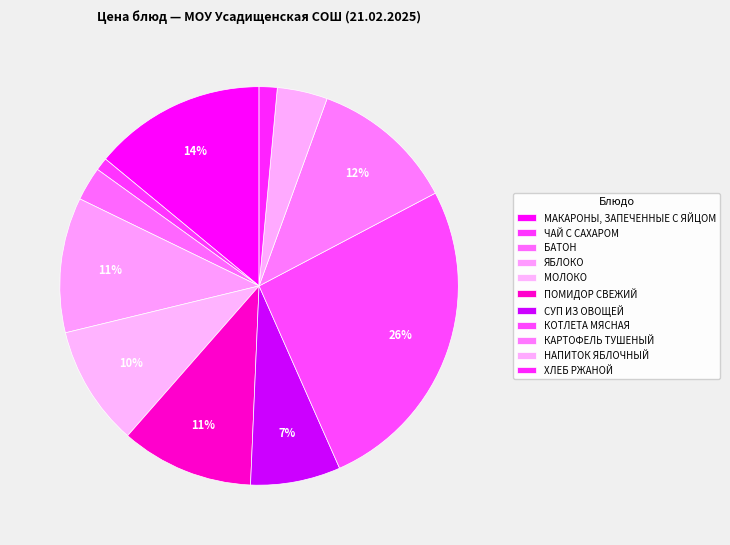

To the nearest percent, what percentage of the pie is ЯБЛОКО?

11%